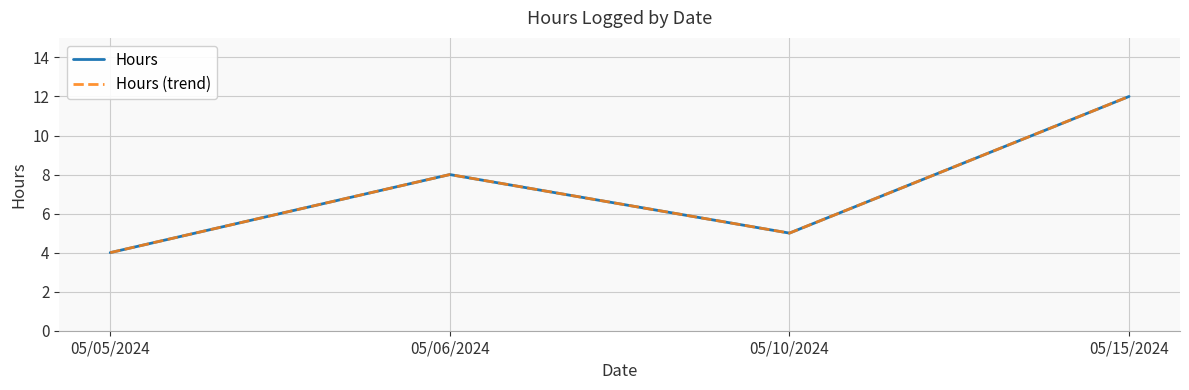

Rank the series at 05/06/2024 from lowest to highest value.

Hours, Hours (trend)